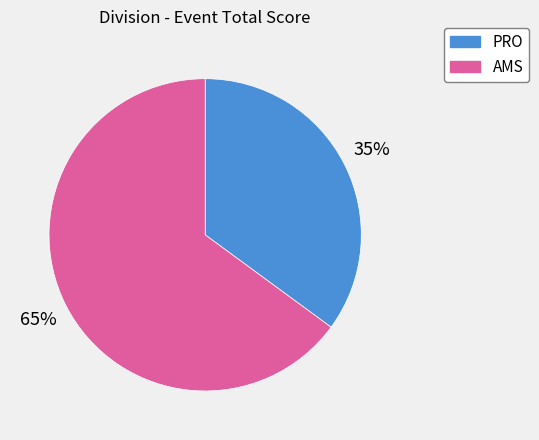

To the nearest percent, what is the average slice percentage?

50%